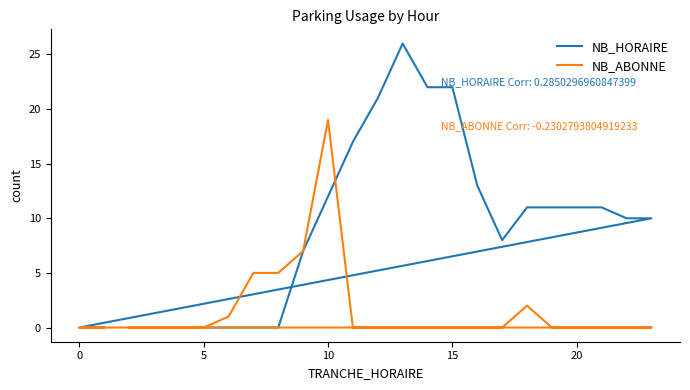

At how many categories does at least one series exceed 11?

7